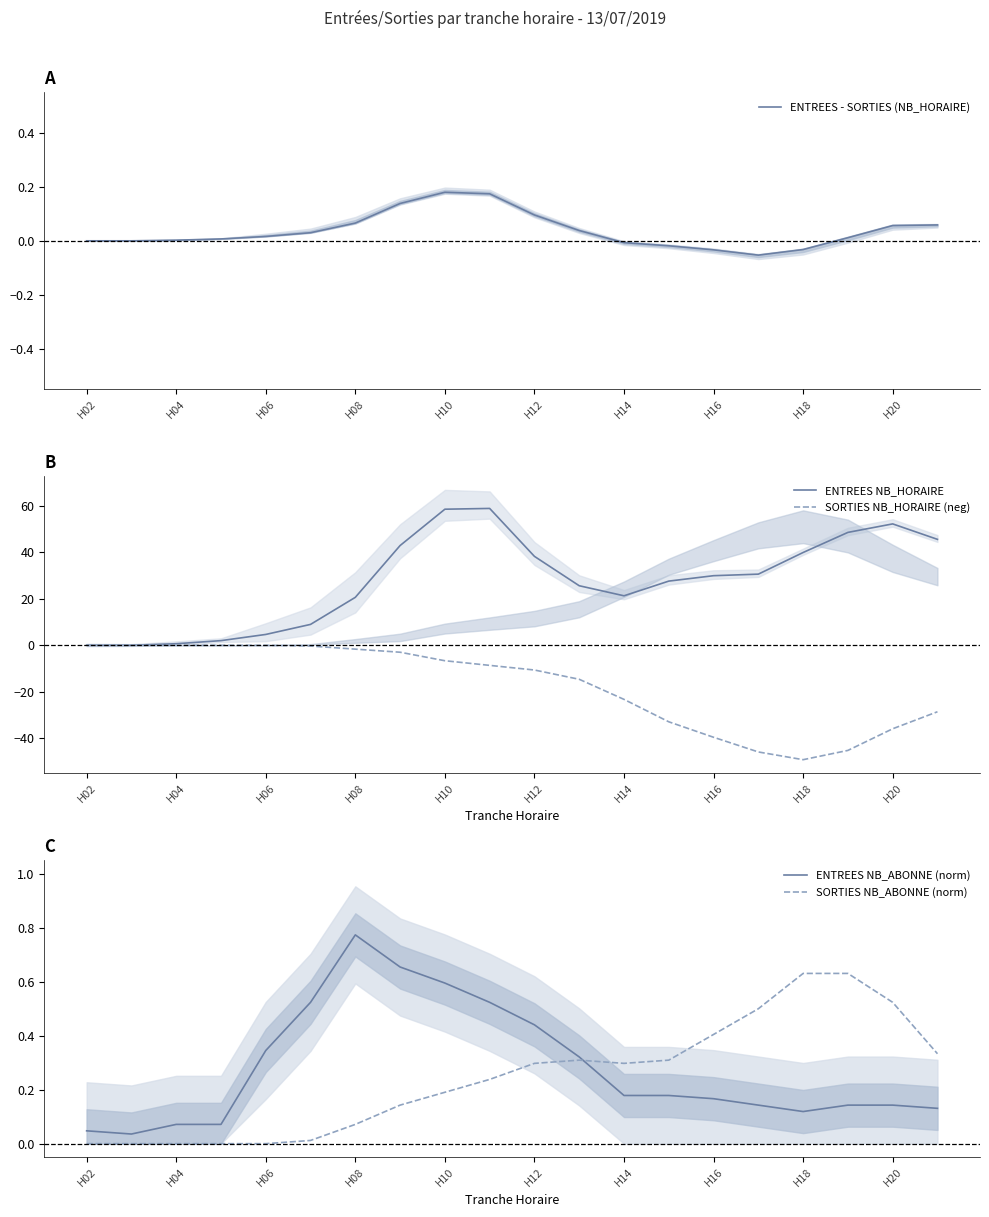

What is the highest value of the ENTREES - SORTIES (NB_HORAIRE) series?

0.2